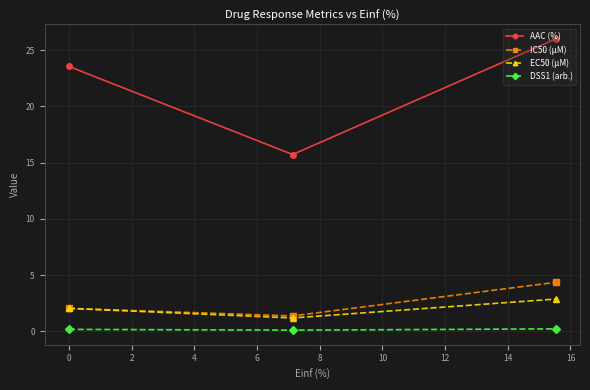

How many lines are shown in the chart?

4